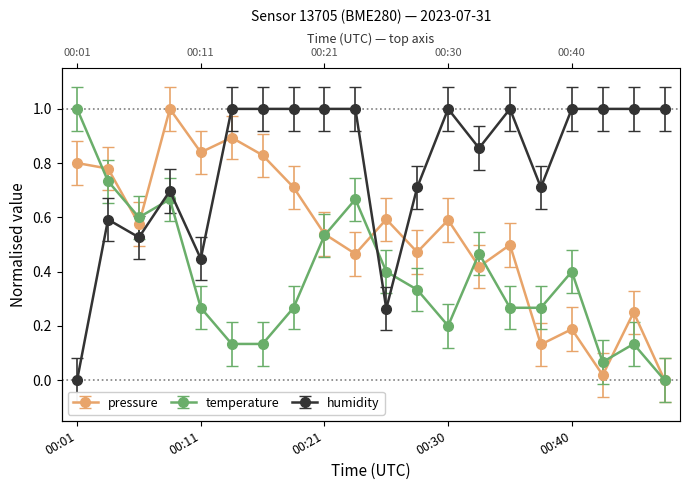

Which category has the highest value in the humidity series?

00:13